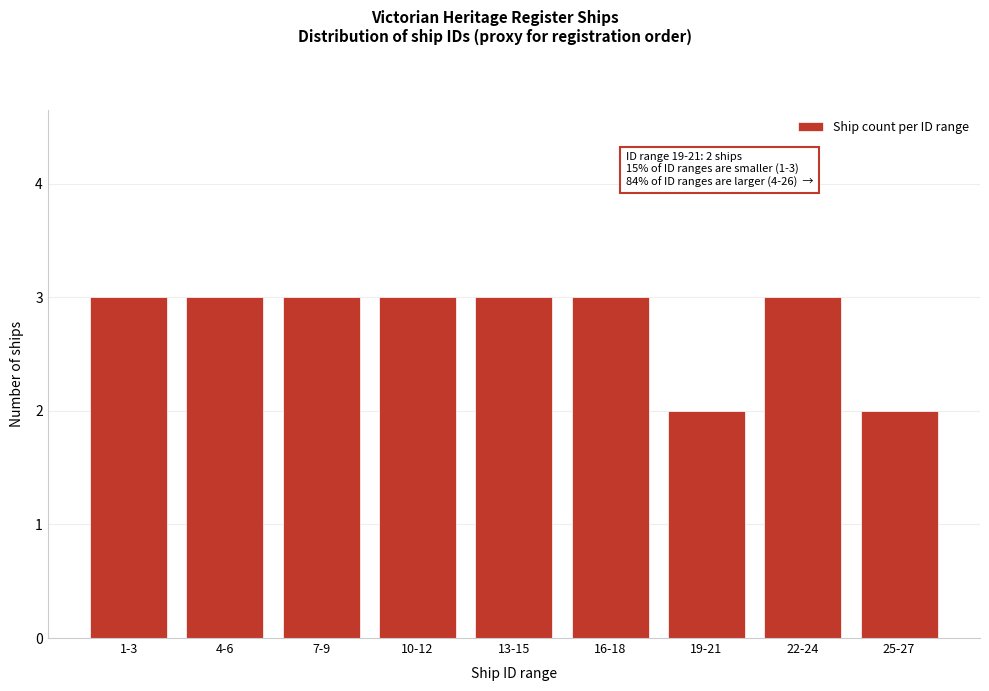

Reading left to right, list all the values displayed in this chart.

3	3	3	3	3	3	2	3	2